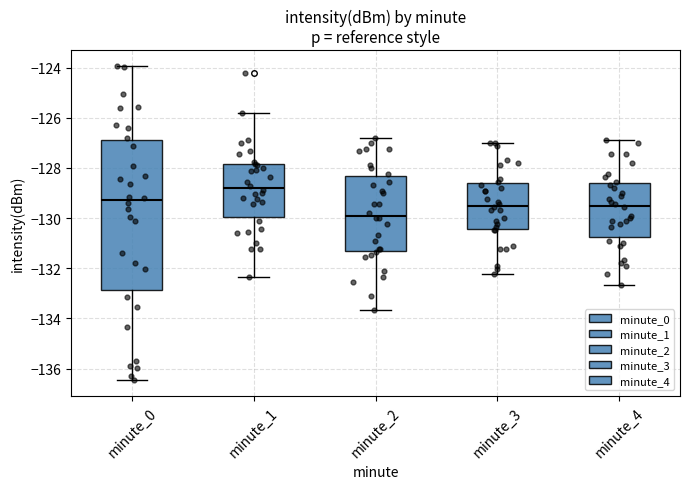

Reading left to right, transcribe this box plot: for each box, give where its median line is, the range the box spans, and where its two whiskers end, as read against the y-axis. The values are not printed on the chart, so give them approximately, as read against the axis.

minute_0: median -129.2, box -132.8 to -126.8, whiskers -136.4 to -124.0
minute_1: median -128.8, box -130.0 to -127.8, whiskers -132.4 to -125.8
minute_2: median -129.8, box -131.4 to -128.4, whiskers -133.6 to -126.8
minute_3: median -129.6, box -130.4 to -128.6, whiskers -132.2 to -127.0
minute_4: median -129.6, box -130.8 to -128.6, whiskers -132.6 to -127.0